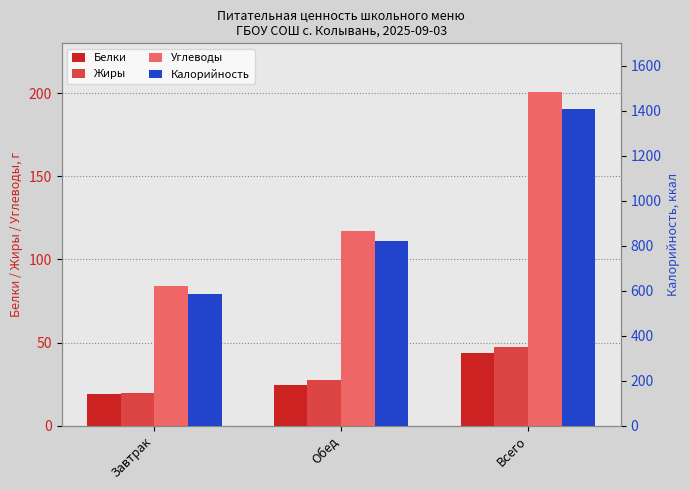

What is the label of the 1st bar from the left?

Завтрак